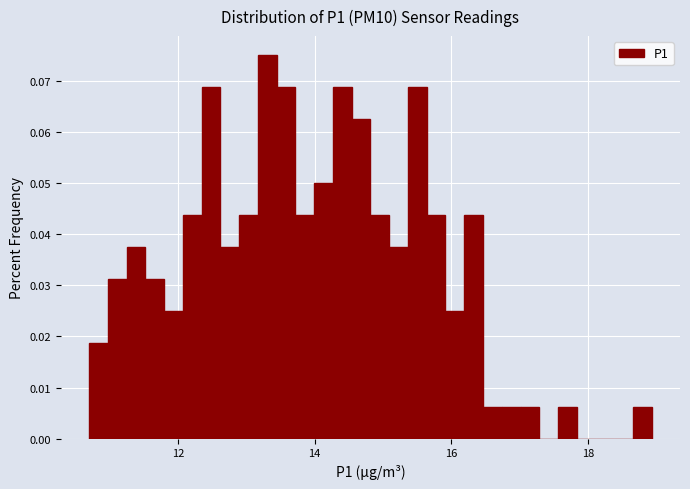

Read against the x-axis, roughly where is the centre of the tallest bar?

13.4